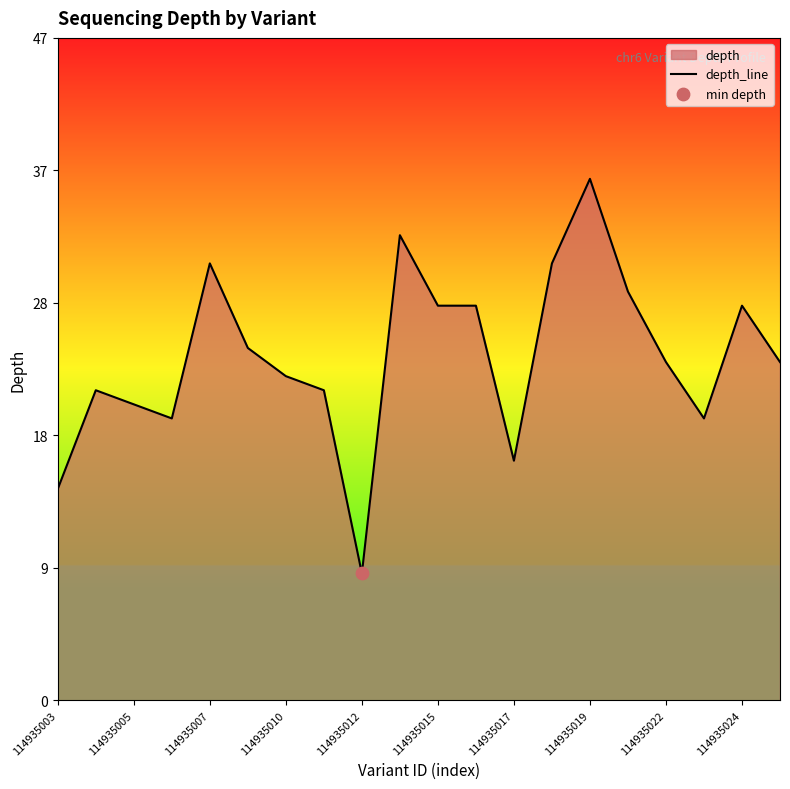

Which has a higher value, 12 or 114935010?

114935010